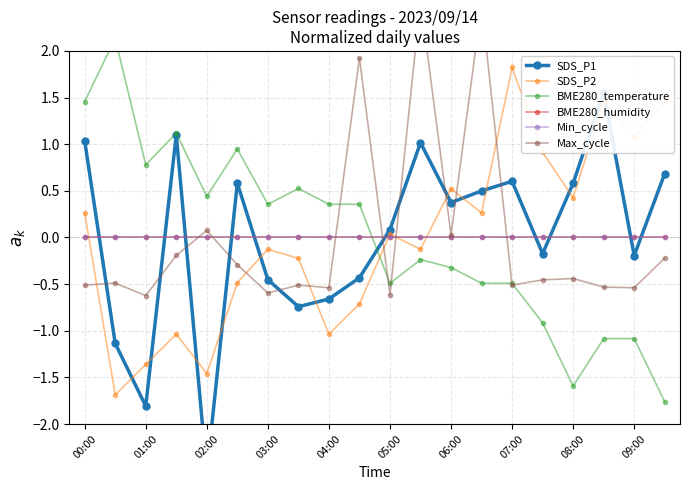

What is the difference between the highest and lowest values at 09:00?

2.2